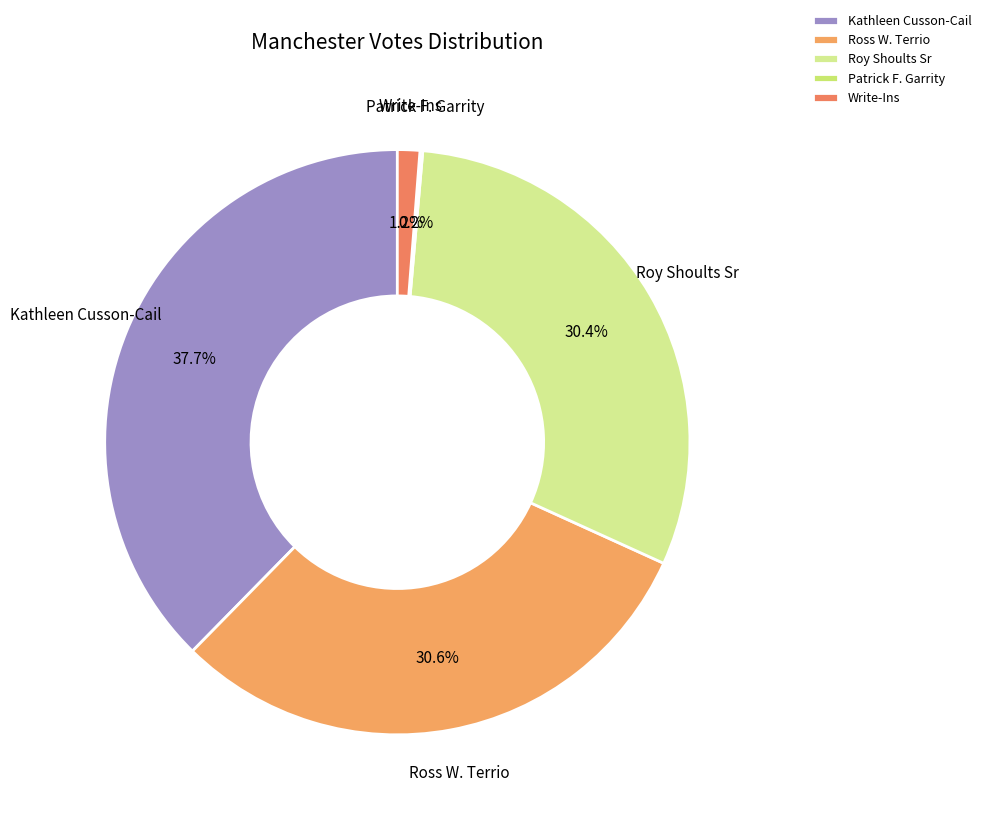

The Ross W. Terrio slice represents 31% of the pie. True or false?

True